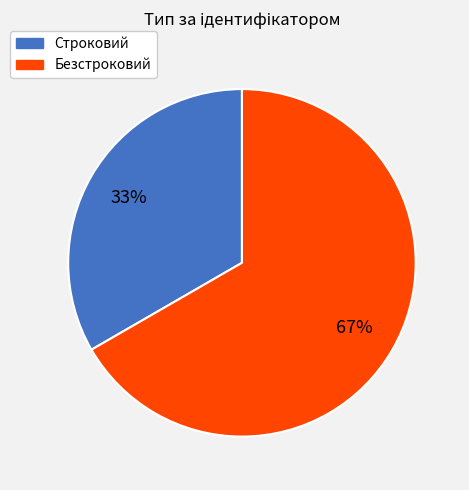

Between Строковий and Безстроковий, which is larger?

Безстроковий